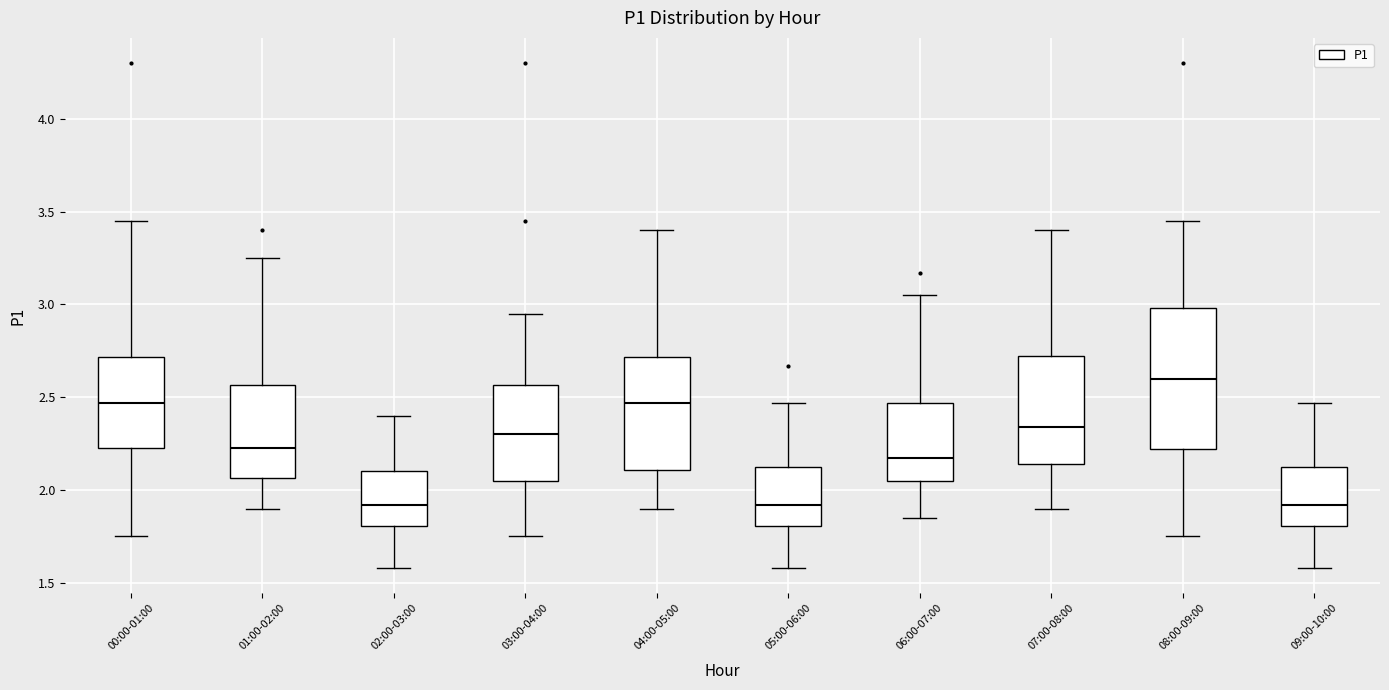

Which box is the tallest, from its lower edge to its upper edge?

08:00-09:00